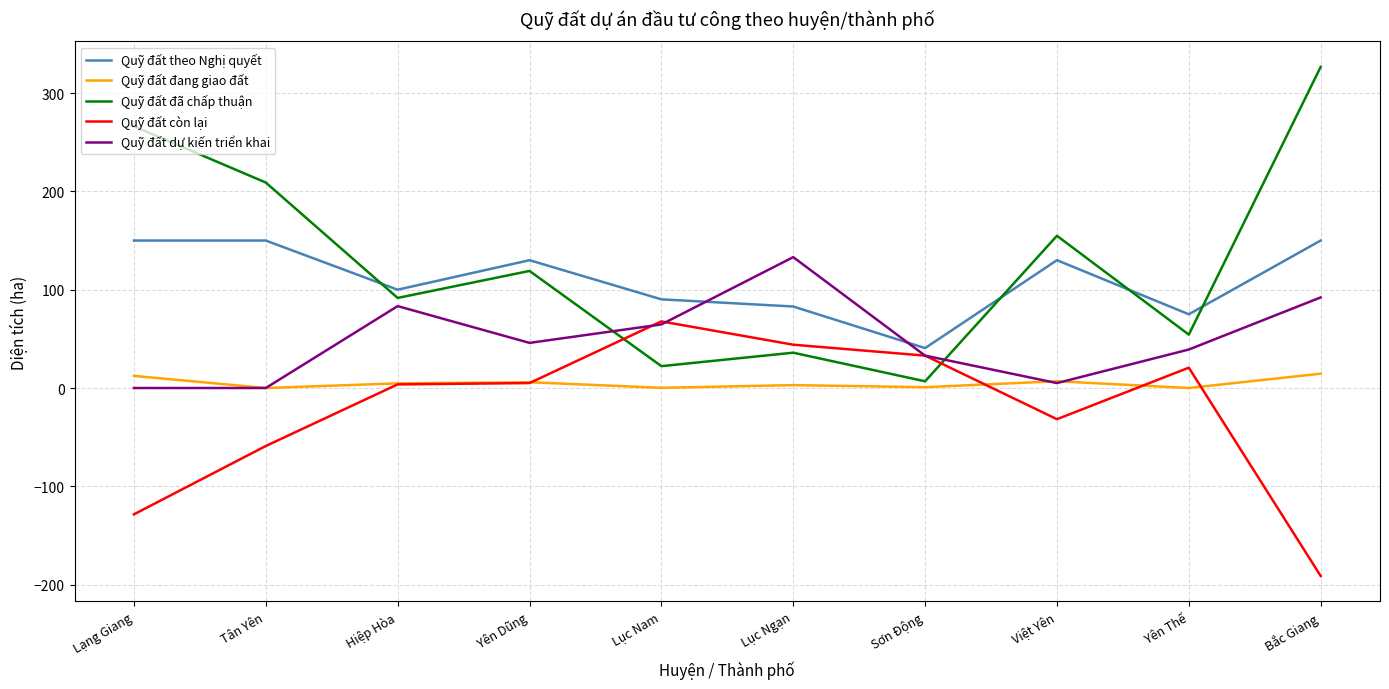

What is the sum of all Quỹ đất dự kiến triển khai values?

496.2